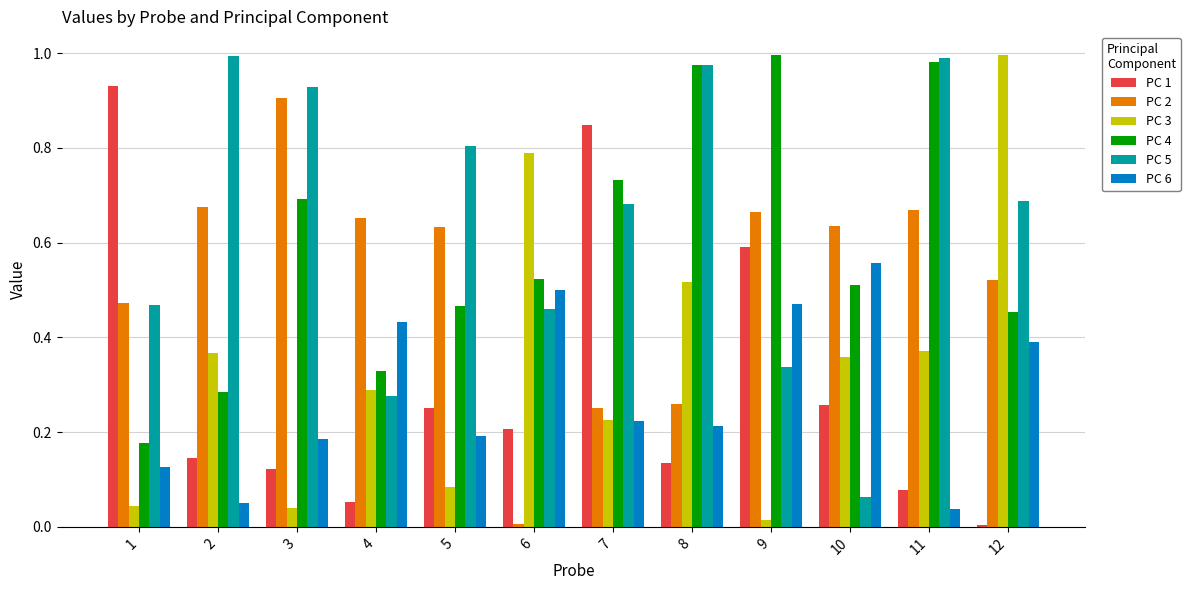

Is the value of PC 6 at 4 greater than the value of PC 2 at 3?

No